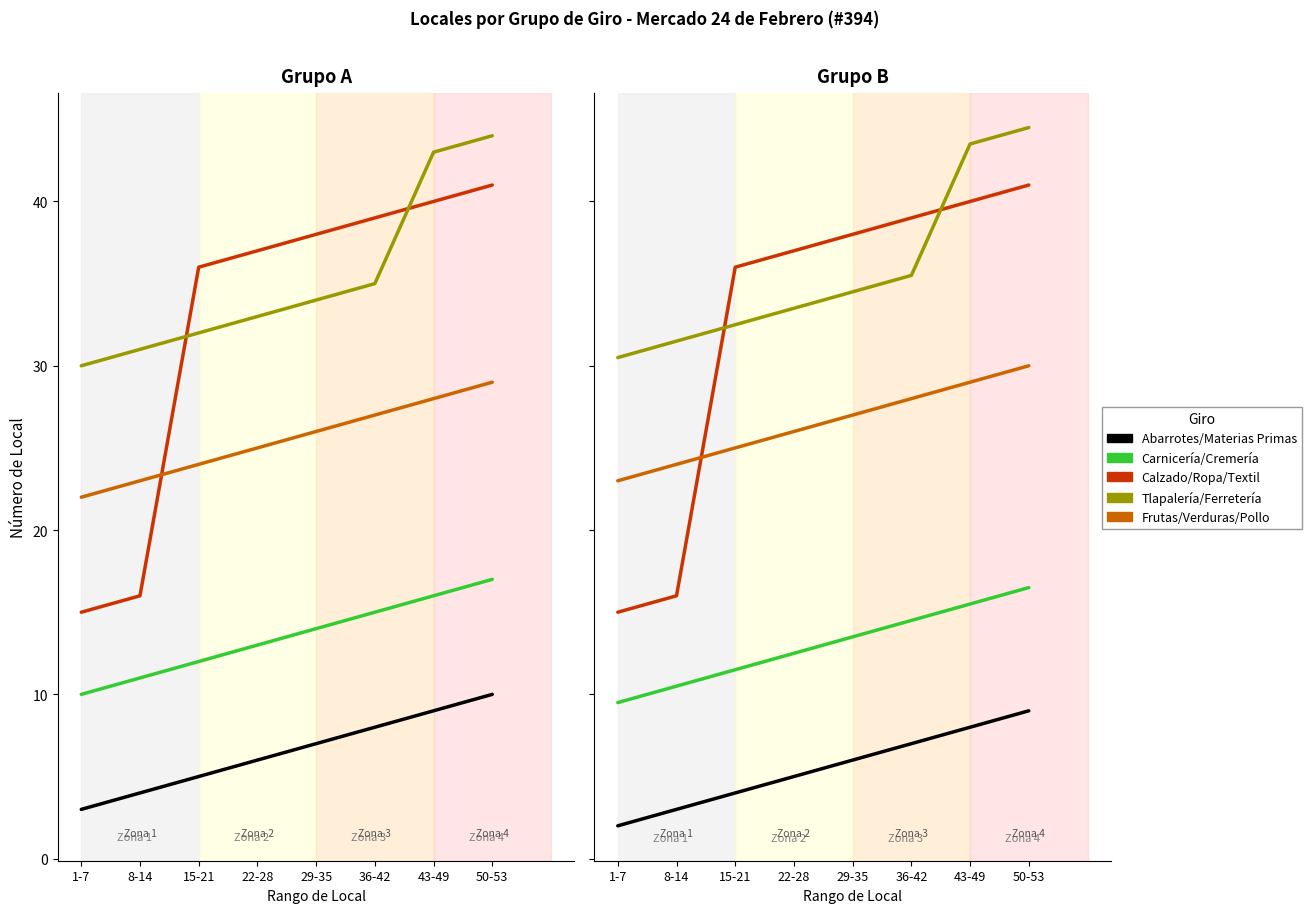

Does the chart display data point markers on the line(s)?

No